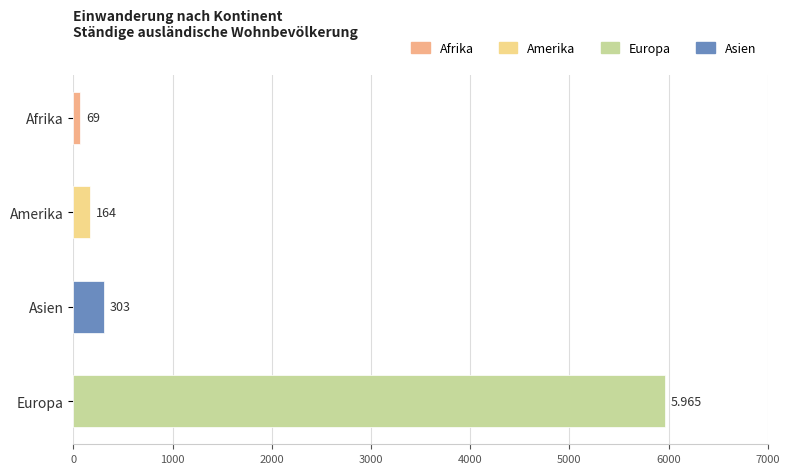

Between Europa and Asien, which is larger?

Europa